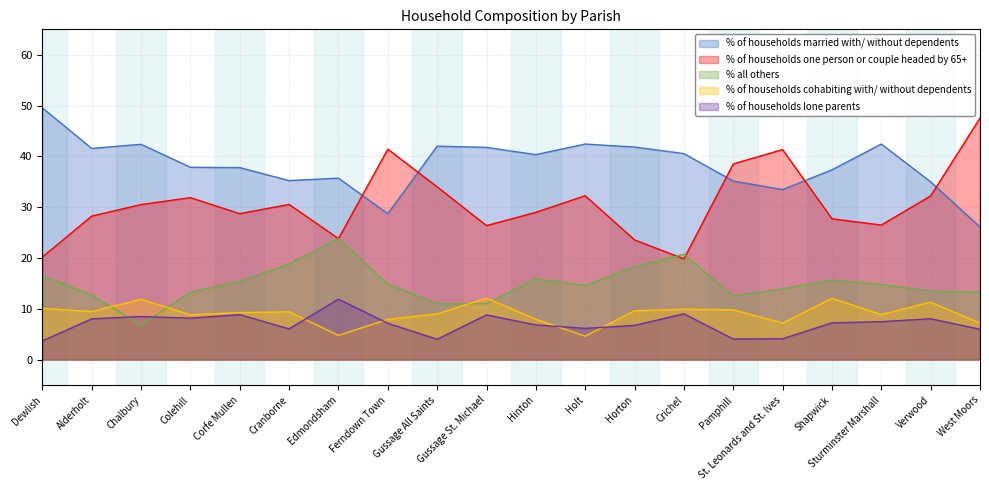

What is the difference between the maximum and minimum values in the % of households cohabiting with/ without dependents series?

7.5